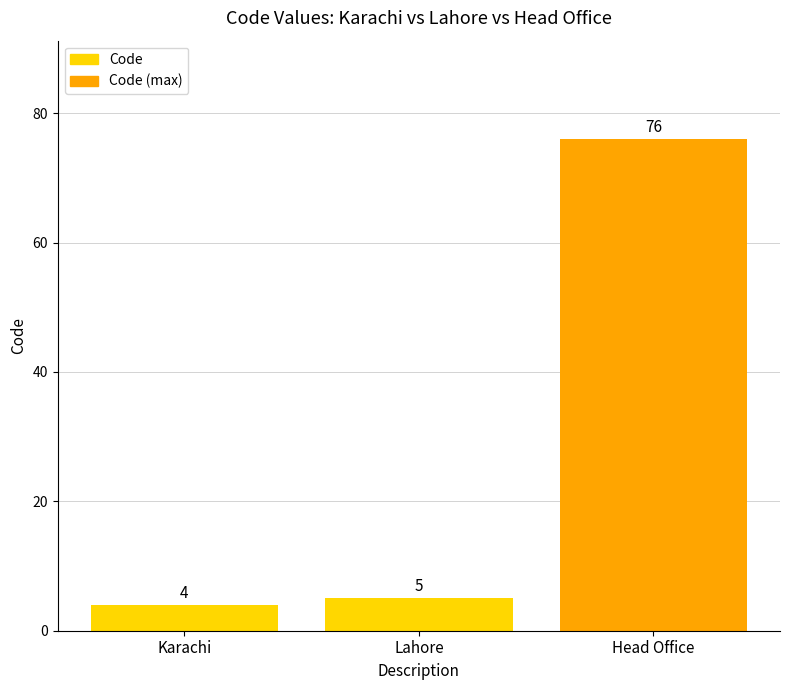

List the labels in order of value, largest first.

Head Office, Lahore, Karachi